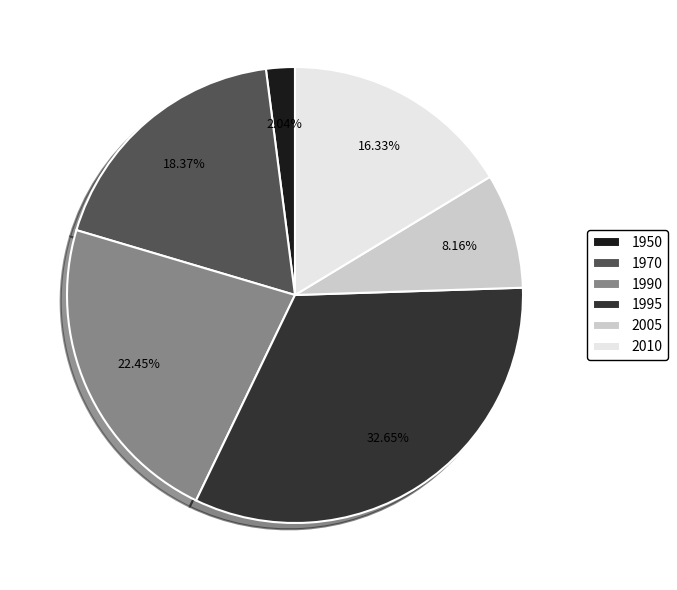

Which category has the smallest portion of the pie?

1950